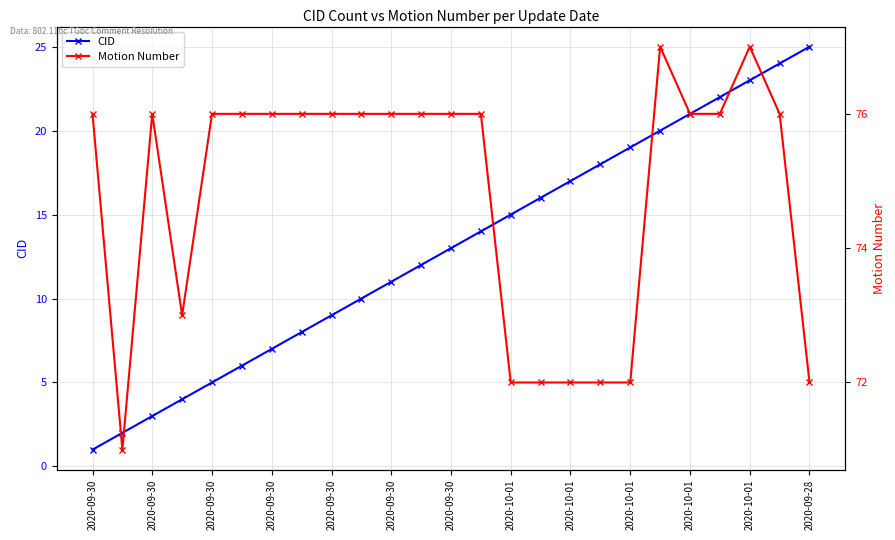

Is the value of CID at 2020-09-30 greater than the value of Motion Number at 2020-09-30?

No